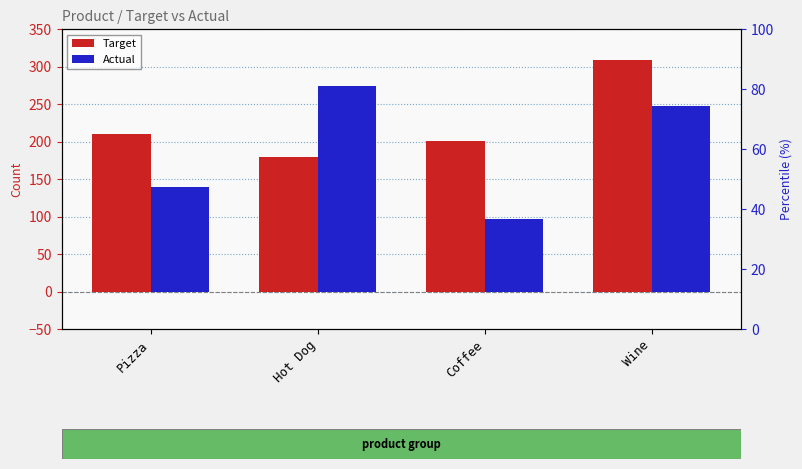

How many categories are shown in the chart?

4